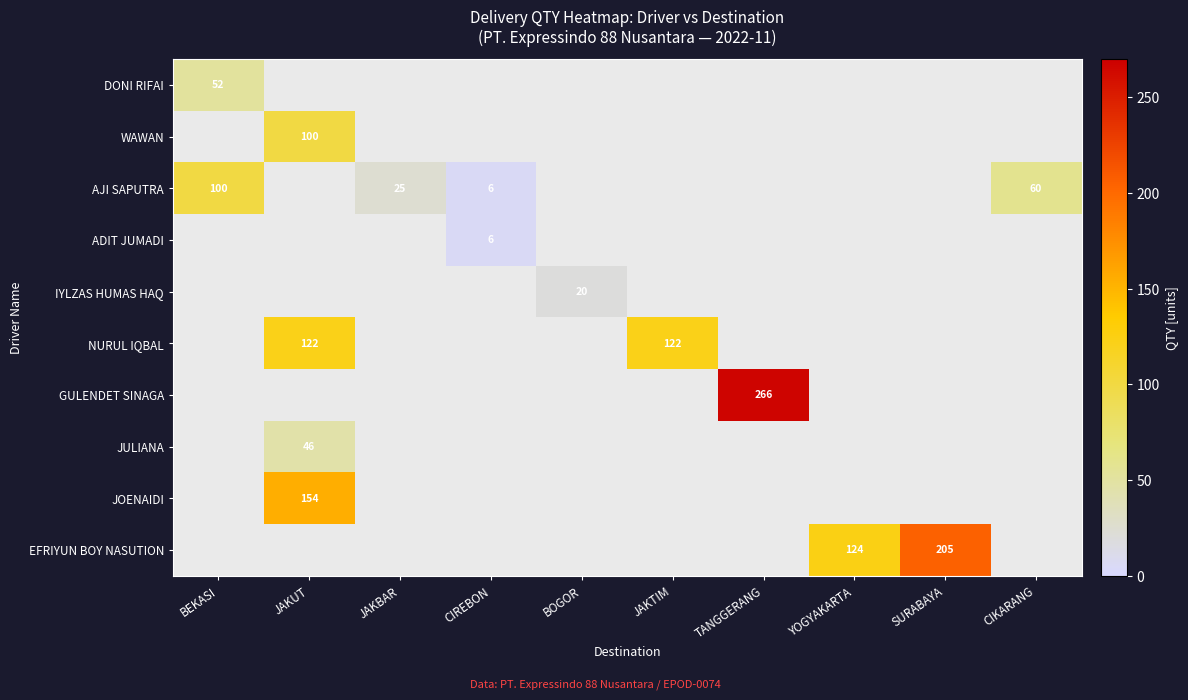

Is it true that NURUL IQBAL equals 122 at JAKTIM?

True